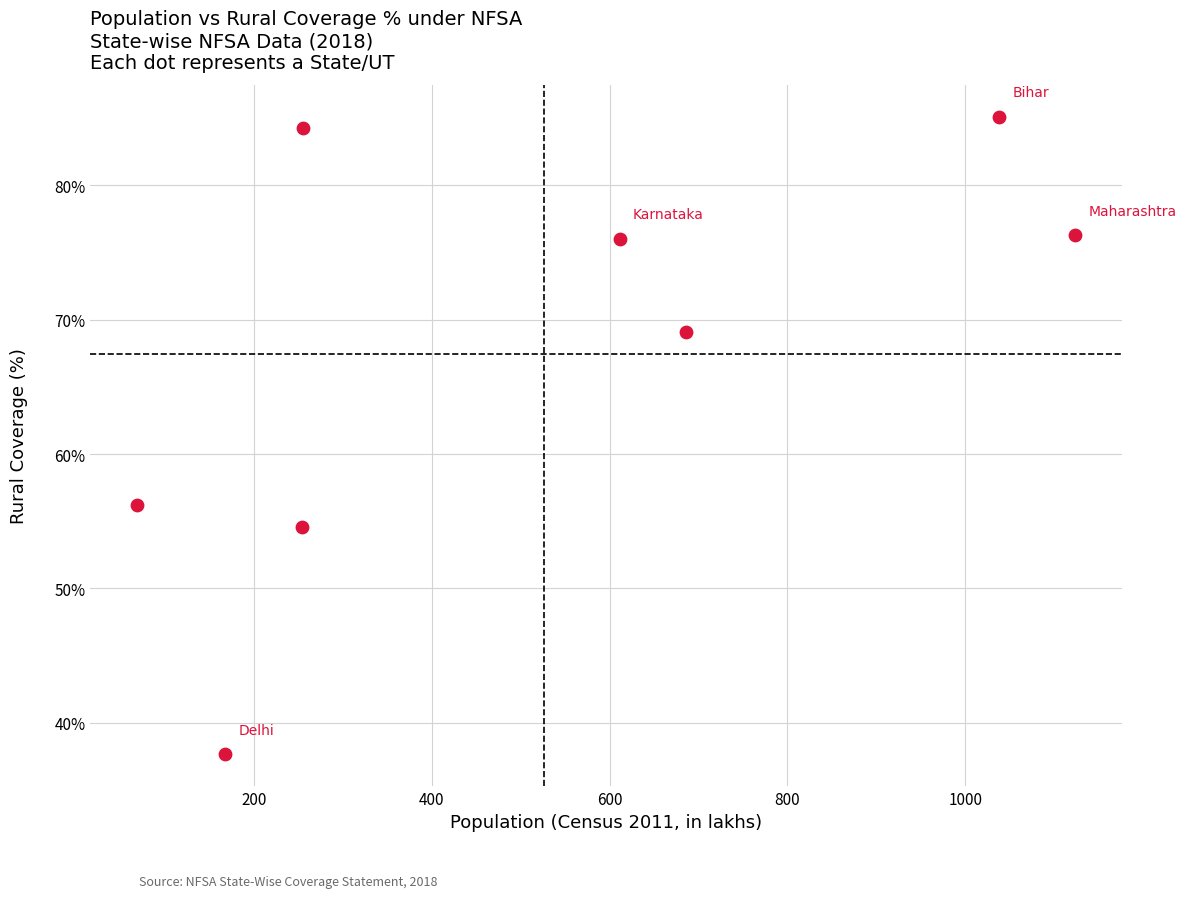

What is the range of X values (max minus min)?

1055.2